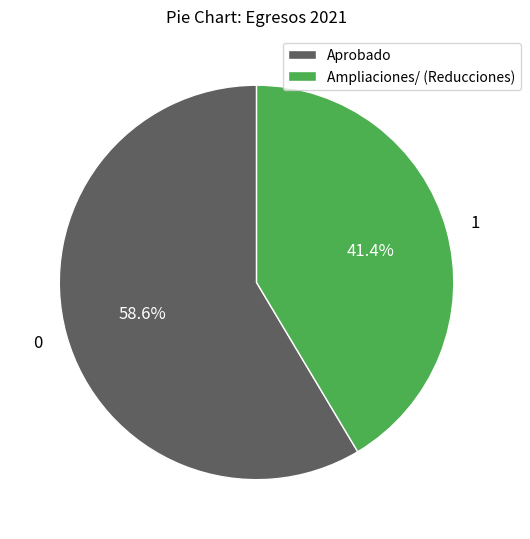

What percentage is the Ampliaciones/ (Reducciones) slice, to the nearest percent?

41%